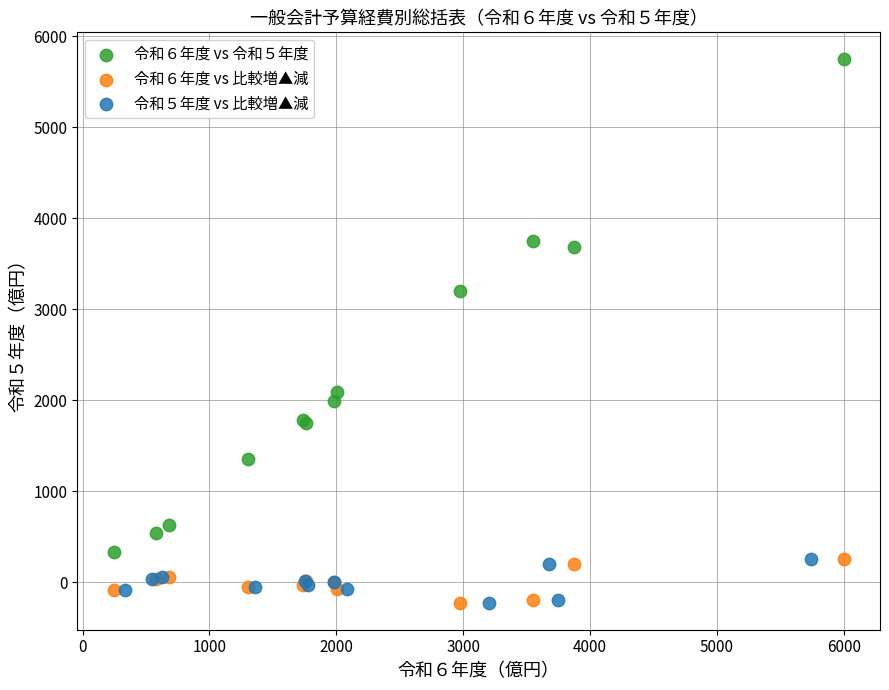

What are all the series names shown in the legend?

令和６年度 vs 令和５年度, 令和６年度 vs 比較増▲減, 令和５年度 vs 比較増▲減